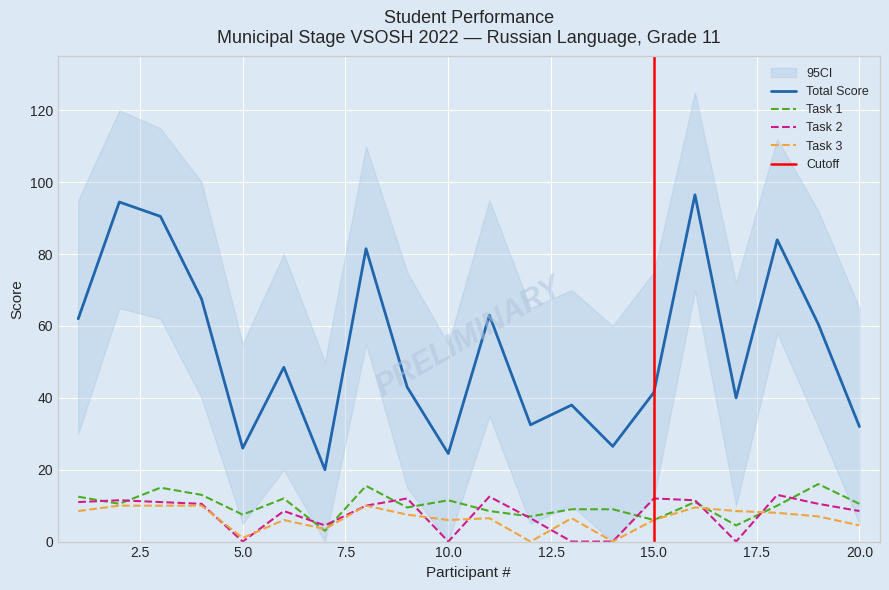

How many positive values does the Task 3 series have?

18